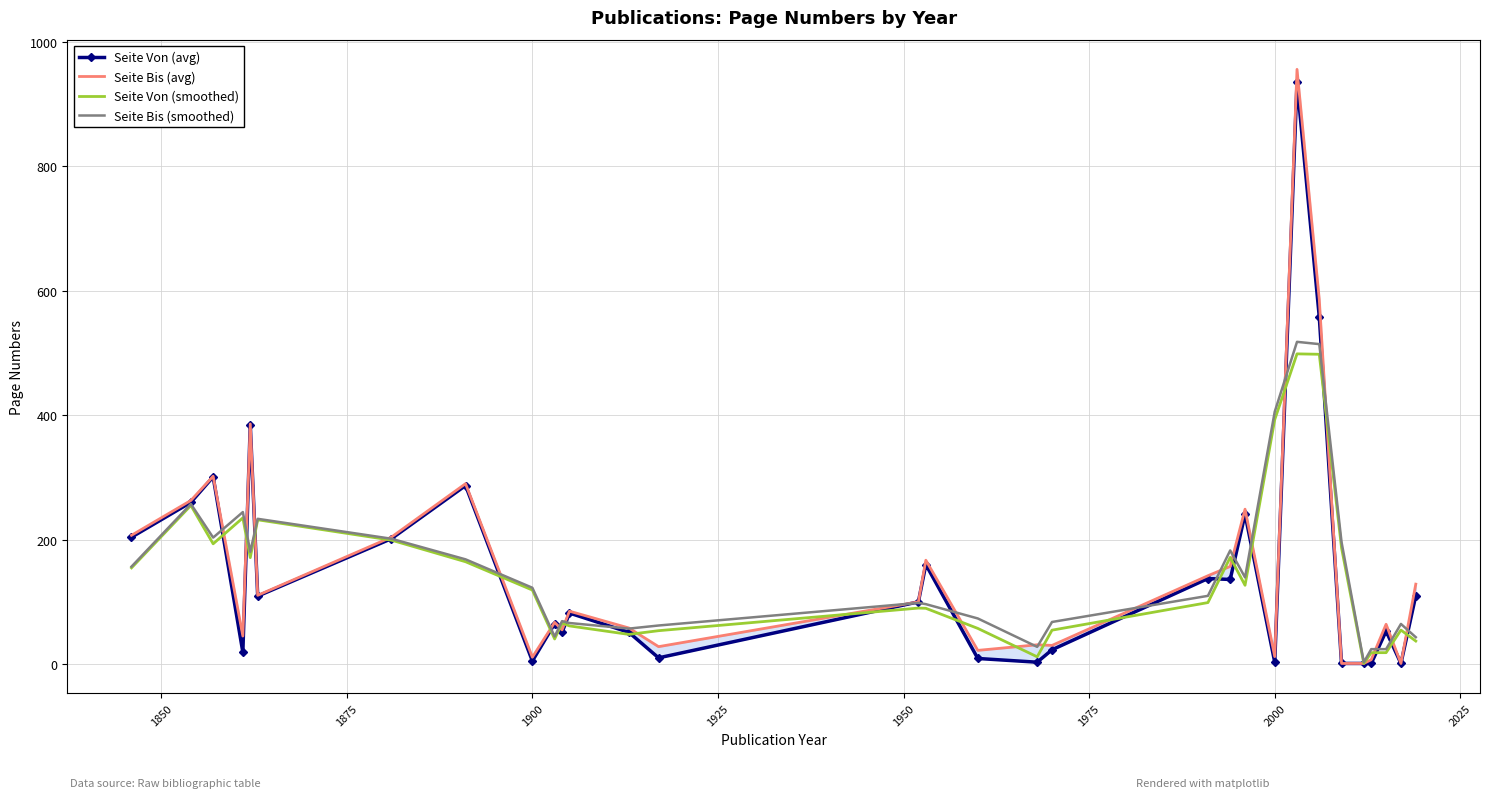

List the series in order of their overall mean, highest first.

Seite Bis (avg), Seite Bis (smoothed), Seite Von (avg), Seite Von (smoothed)